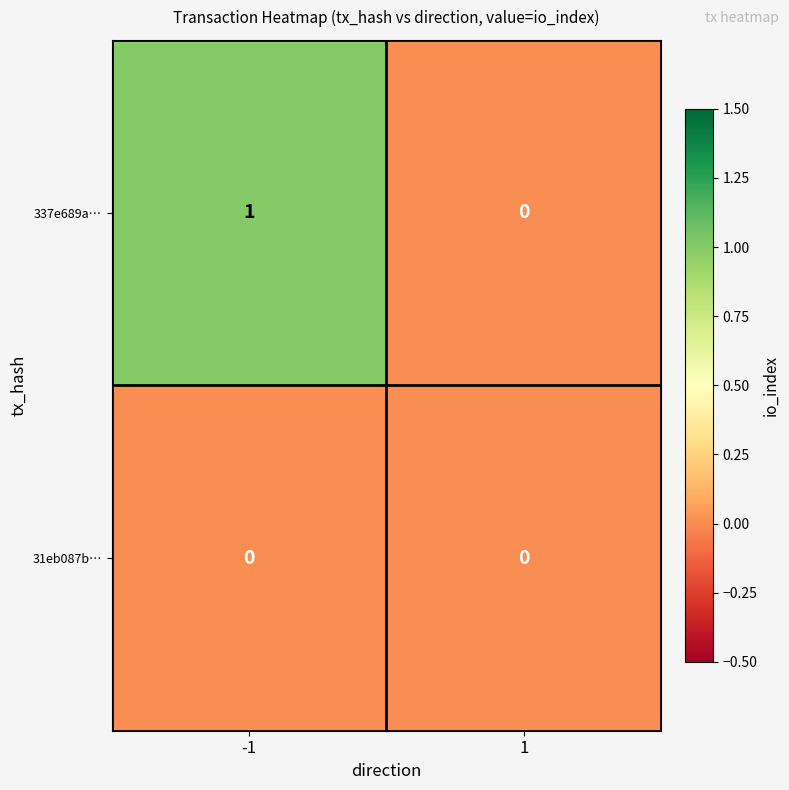

Which series has the largest total across all categories?

337e689a…